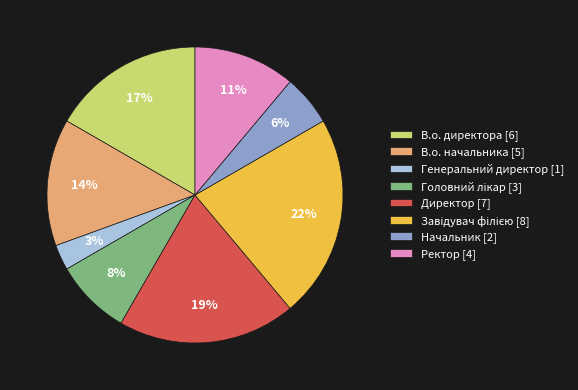

Do Генеральний директор [1] and Ректор [4] together represent more than half of the pie?

No